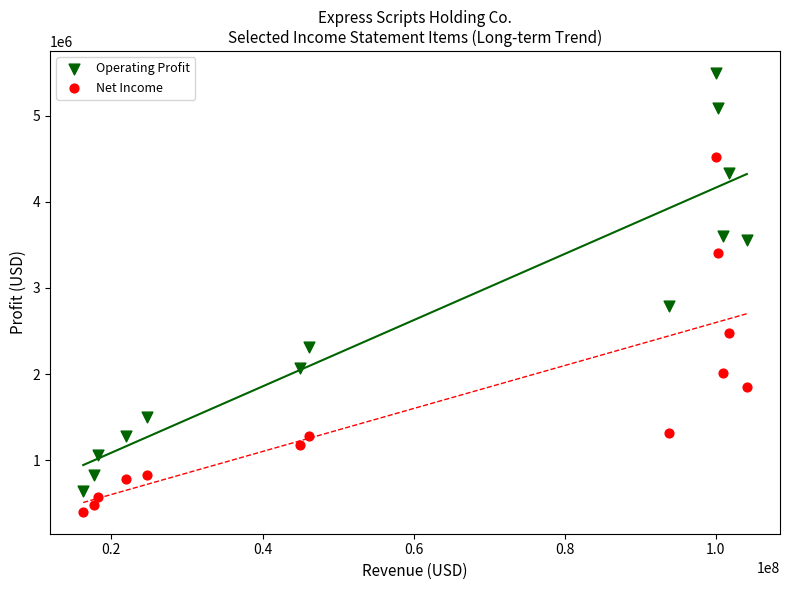

Which series contains the lowest Y value?

Net Income